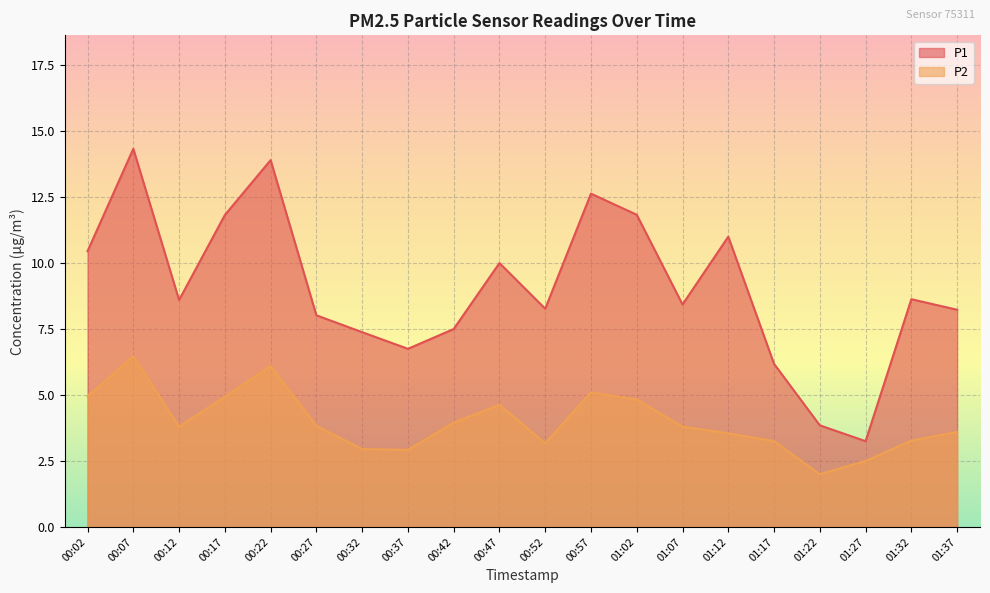

What is the label of the 12th point from the left?

00:57